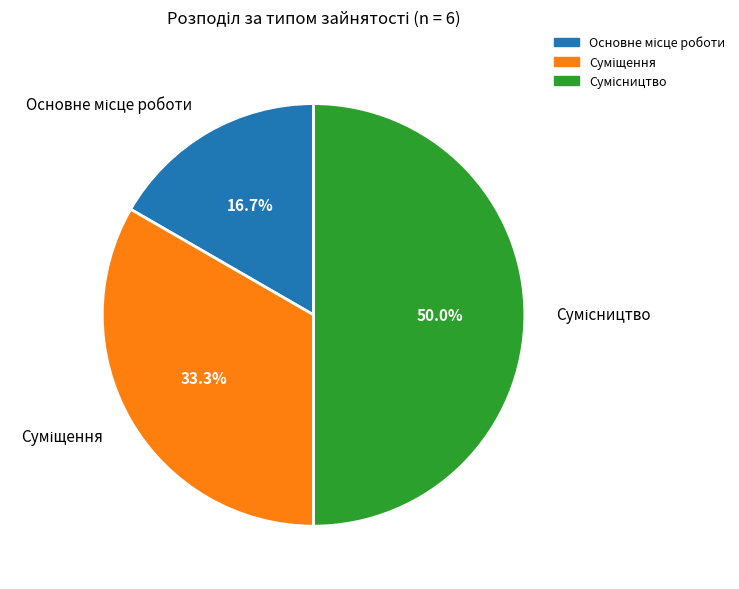

Is it true that Сумісництво is 50% of the pie?

True